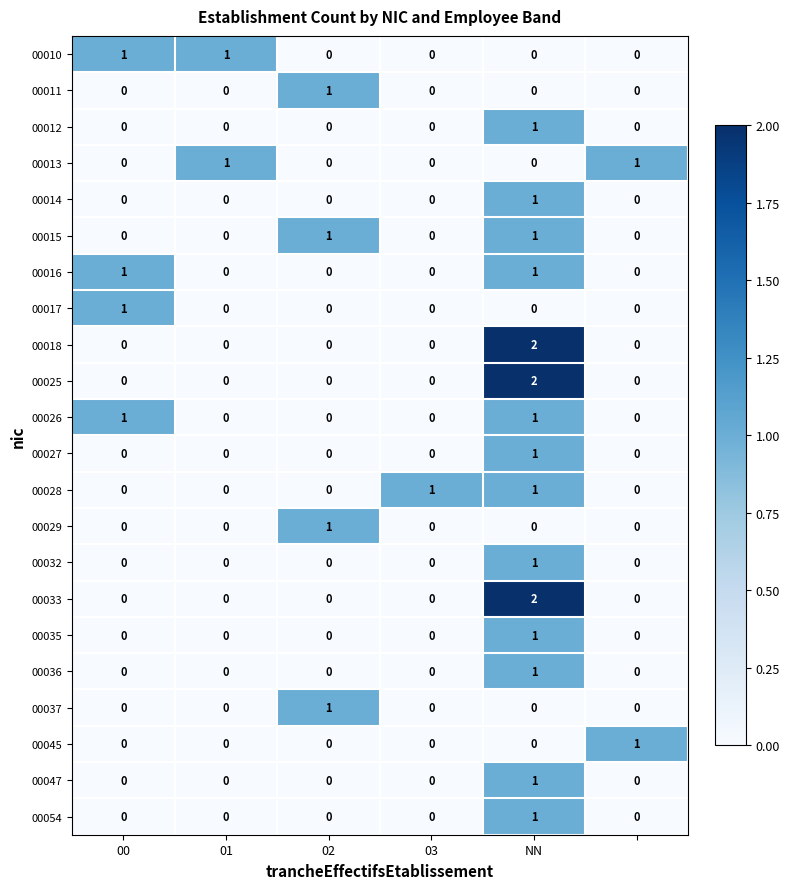

Count the 00010 values in the range 0 to 1.

6